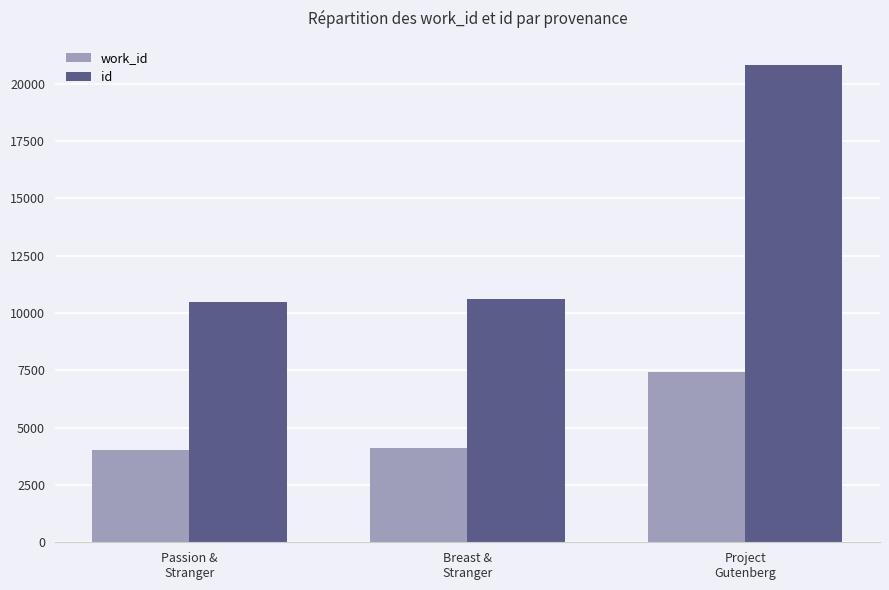

Read the work_id value at Project
Gutenberg, to the nearest 50.

7450